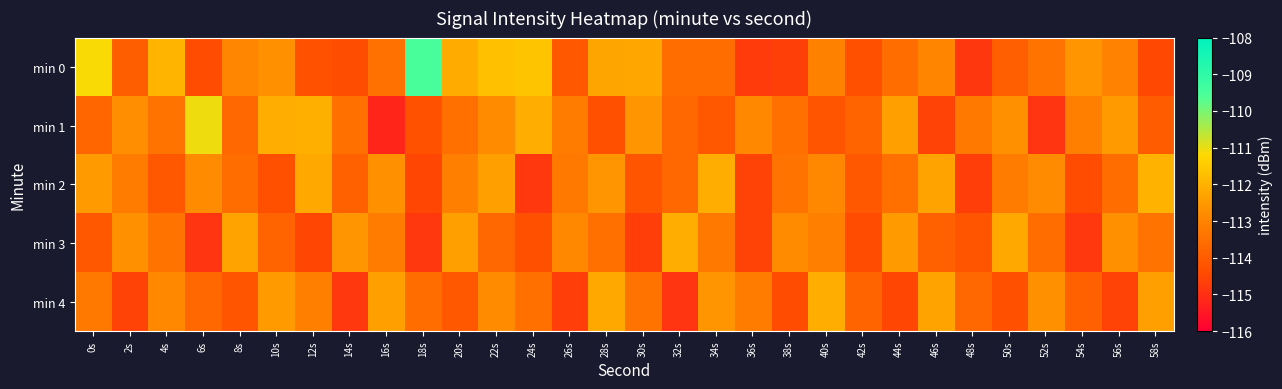

At how many categories does at least one series exceed -113?

28